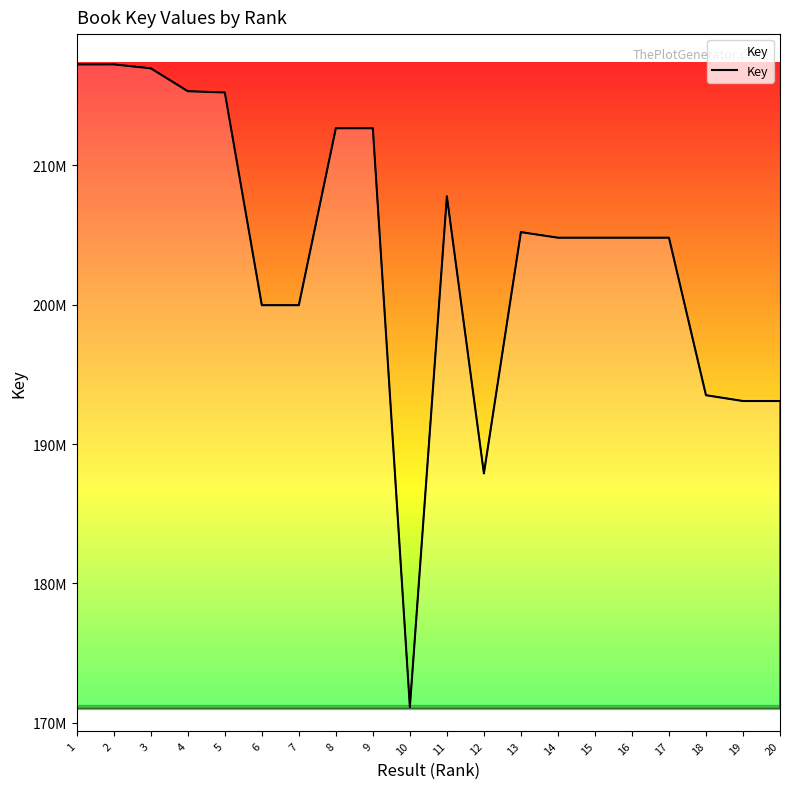

Does the chart have visible grid lines?

No